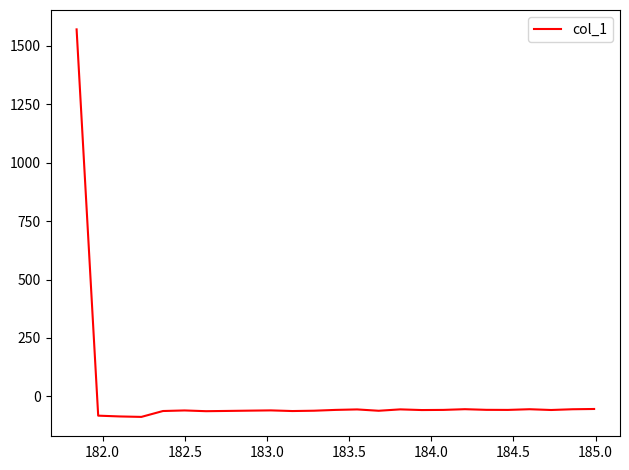

What is the difference between the maximum and minimum values?

1657.3